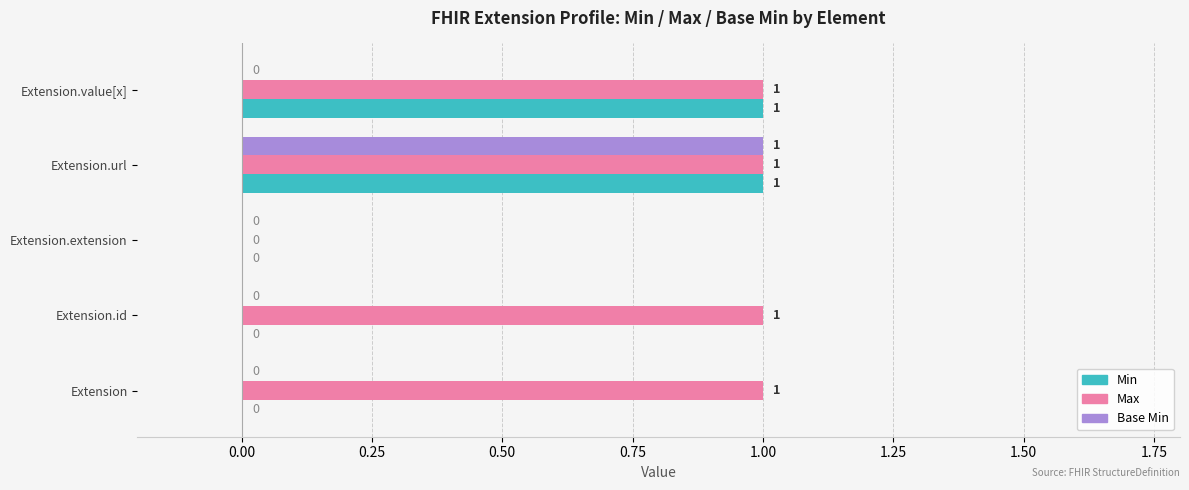

Count the number of data series in this chart.

3